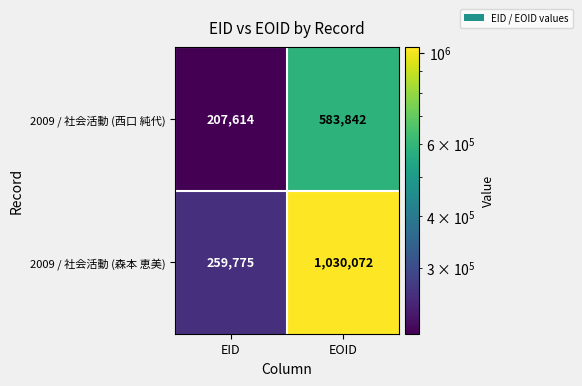

At EID, list the series in order from largest to smallest.

2009 / 社会活動 (森本 恵美), 2009 / 社会活動 (西口 純代)